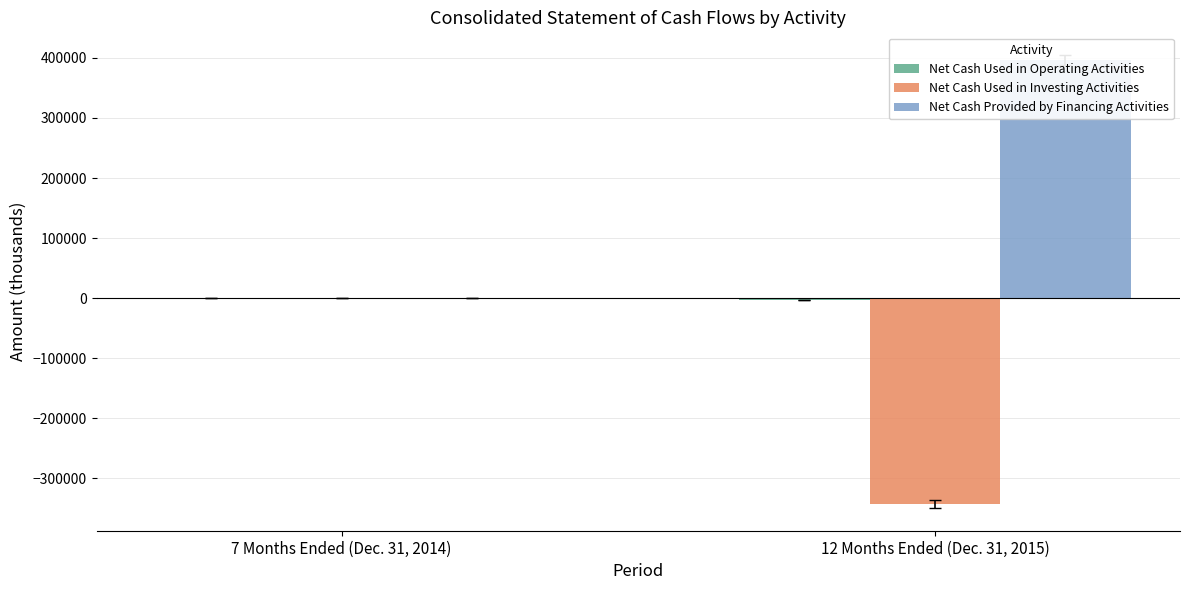

Rank the categories by Net Cash Provided by Financing Activities value from highest to lowest.

12 Months Ended (Dec. 31, 2015), 7 Months Ended (Dec. 31, 2014)